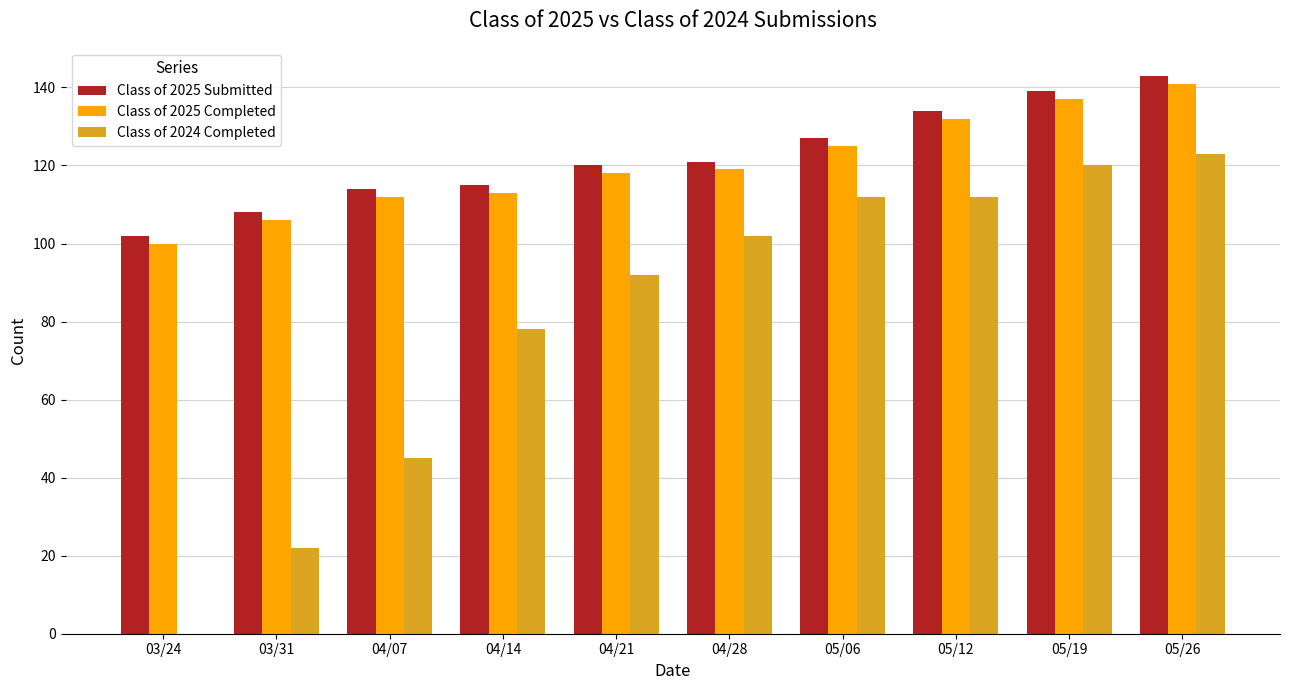

Reading left to right, transcribe all the data shown in this chart.

Class of 2025 Submitted: 03/24=102	03/31=108	04/07=114	04/14=115	04/21=120	04/28=121	05/06=127	05/12=134	05/19=139	05/26=143
Class of 2025 Completed: 03/24=100	03/31=106	04/07=112	04/14=113	04/21=118	04/28=119	05/06=125	05/12=132	05/19=137	05/26=141
Class of 2024 Completed: 03/24=0	03/31=22	04/07=45	04/14=78	04/21=92	04/28=102	05/06=112	05/12=112	05/19=120	05/26=123